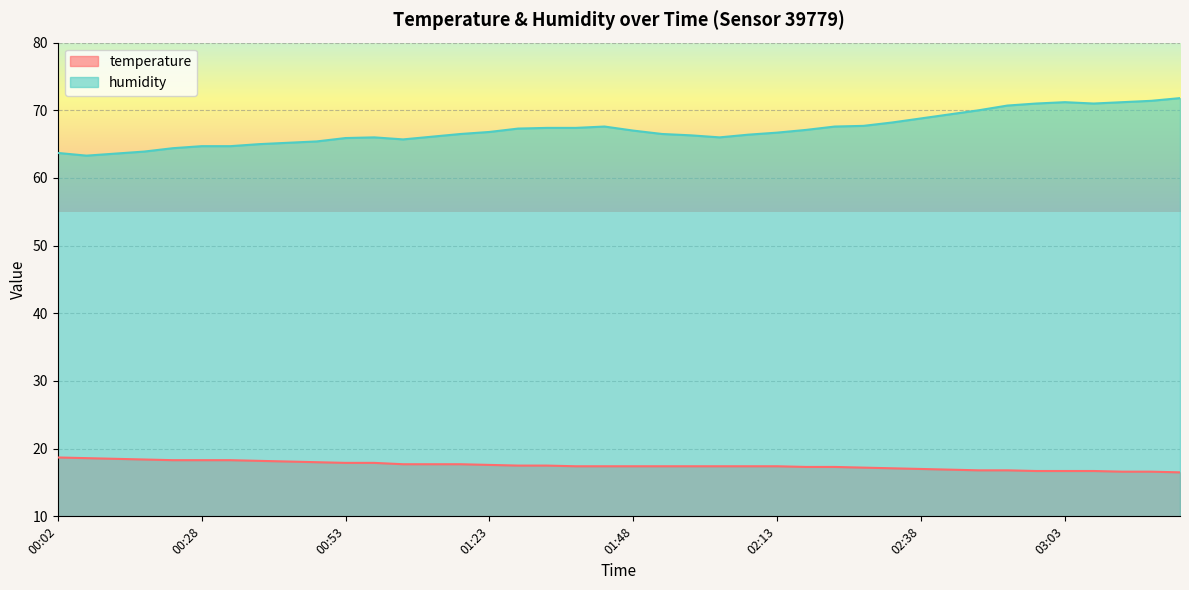

List the labels in order of temperature value, smallest first.

03:24, 03:14, 03:19, 02:58, 03:03, 03:09, 02:48, 02:53, 02:43, 02:38, 02:33, 02:28, 02:18, 02:23, 01:38, 01:43, 01:48, 01:53, 01:58, 02:03, 02:08, 02:13, 01:28, 01:33, 01:23, 01:03, 01:13, 01:18, 00:53, 00:58, 00:48, 00:43, 00:38, 00:23, 00:28, 00:33, 00:18, 00:12, 00:07, 00:02